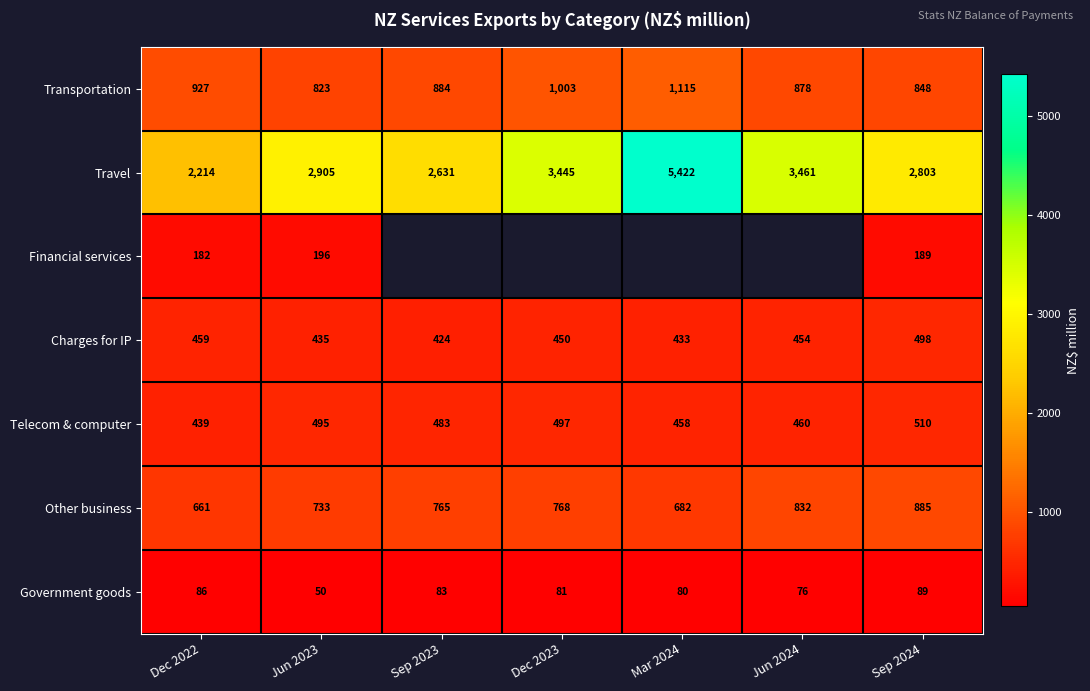

What is the difference between the maximum and minimum values in the Travel series?

3208